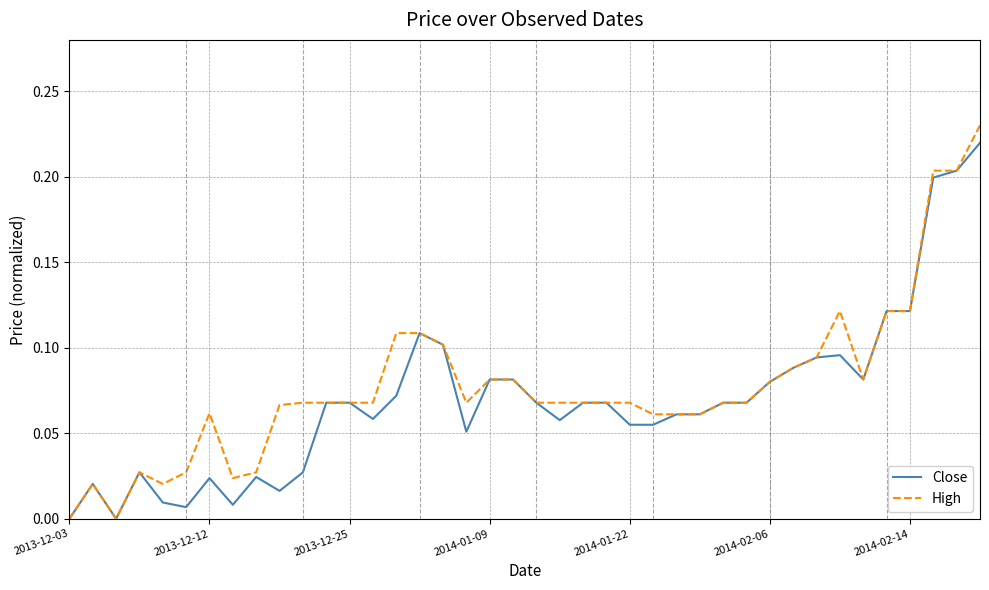

Which series has the largest range (max minus min)?

High